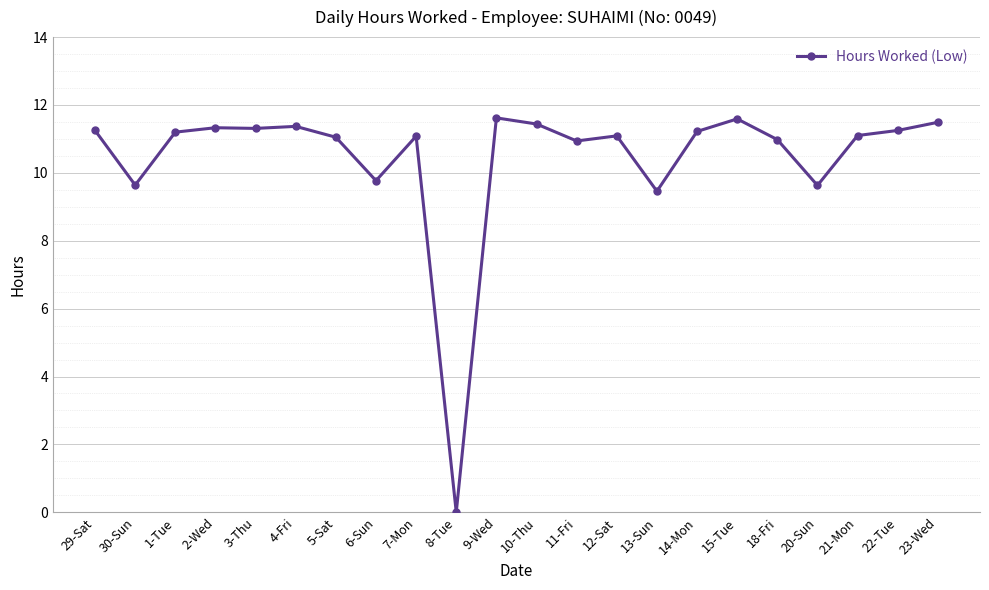

What is the difference between the maximum and minimum values?

11.6